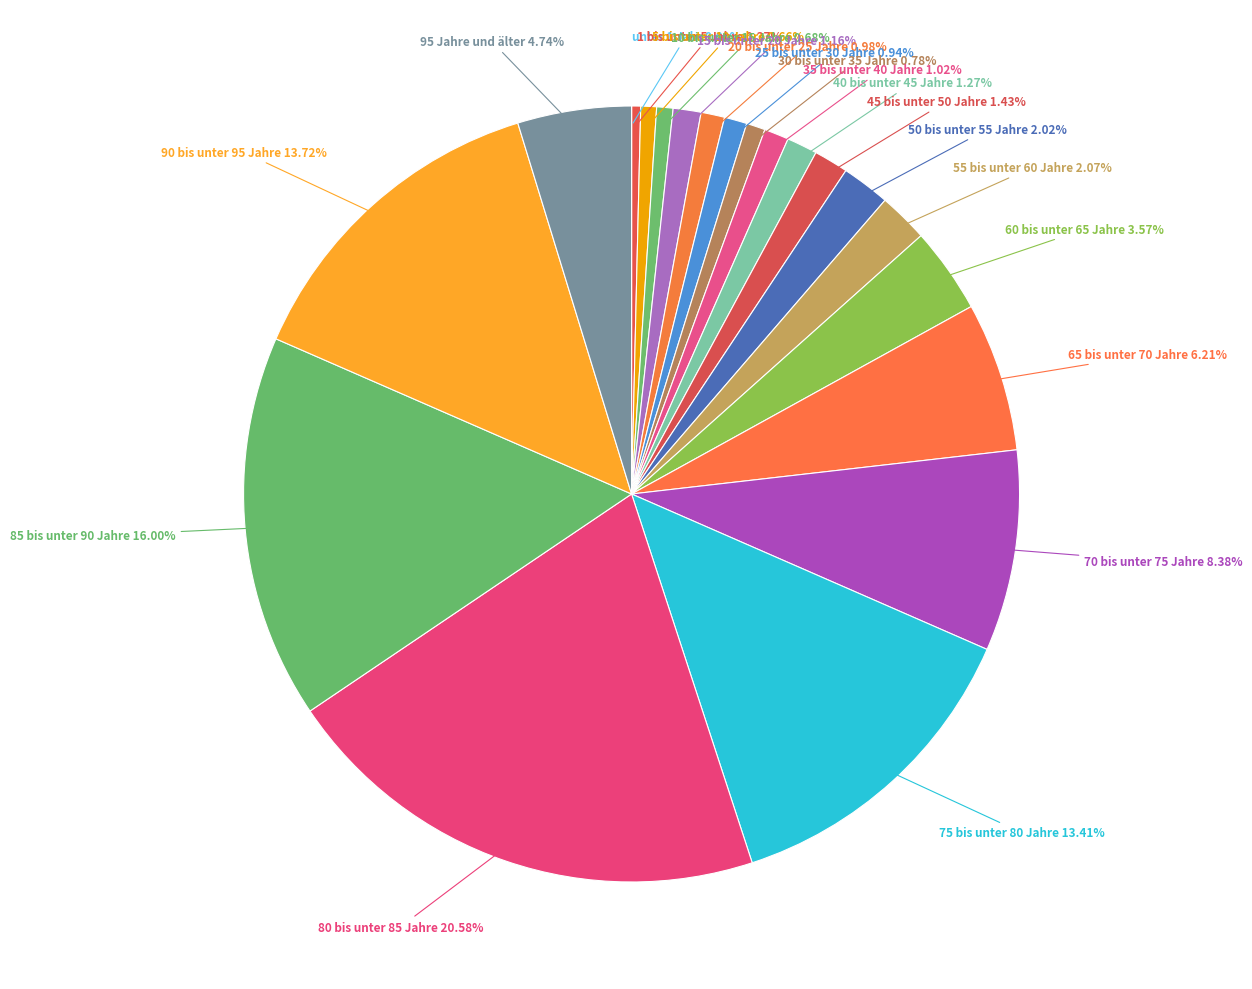

Count the number of slices in the pie.

21